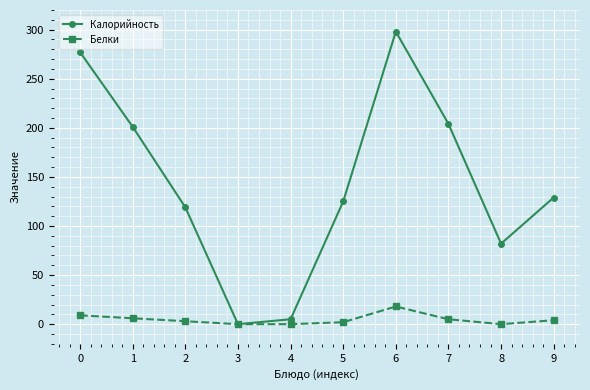

What is the total value across all series at 8?

82